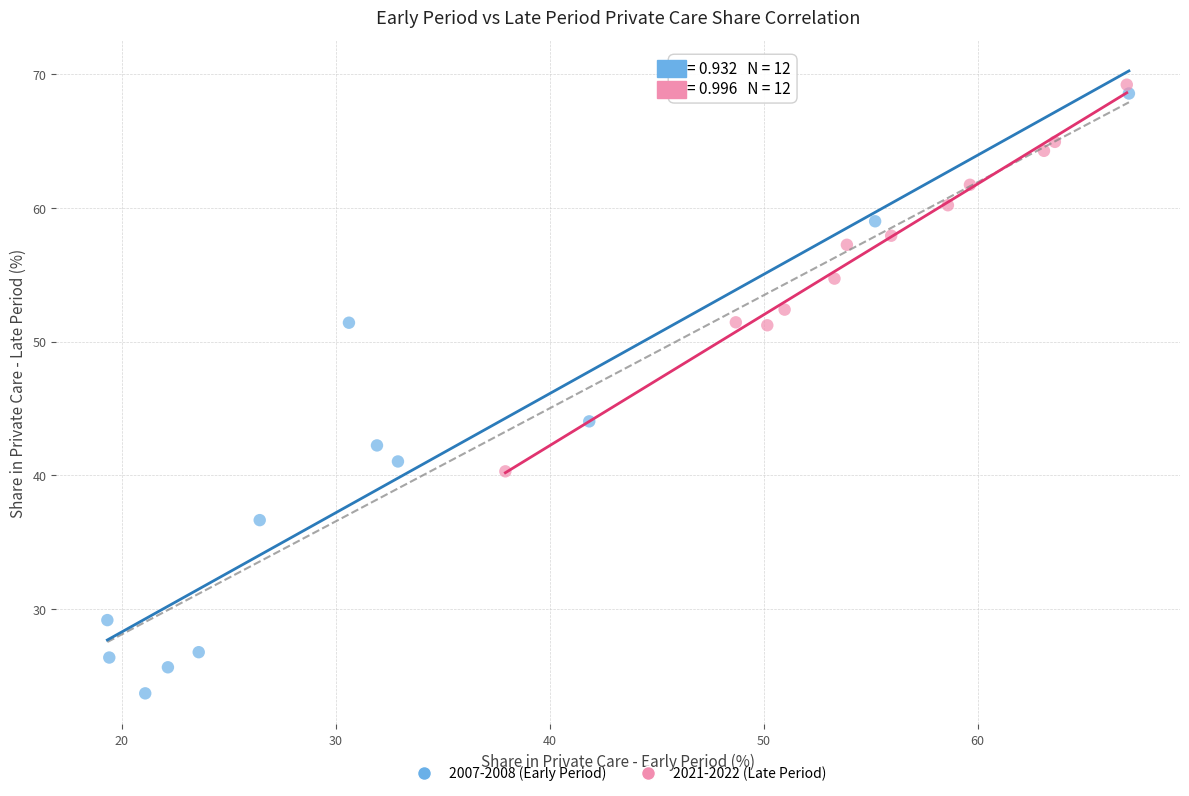

Which series reaches the minimum Y coordinate?

2007-2008 (Early Period)